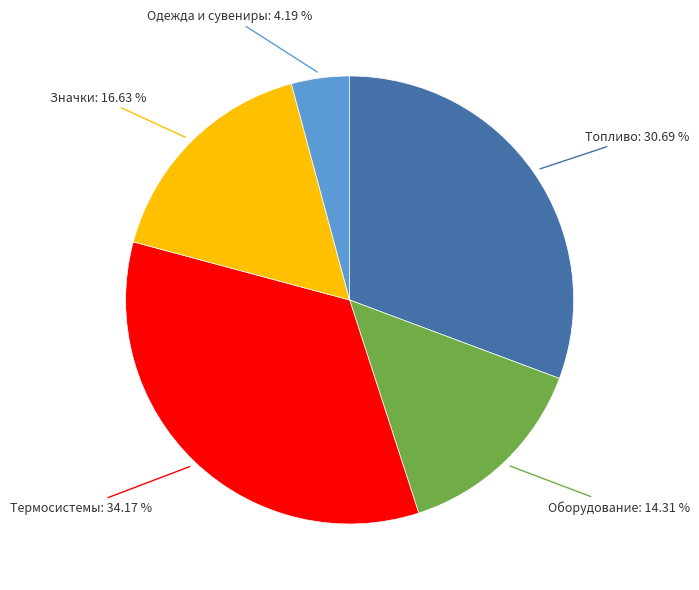

How many slices are in this pie chart?

5